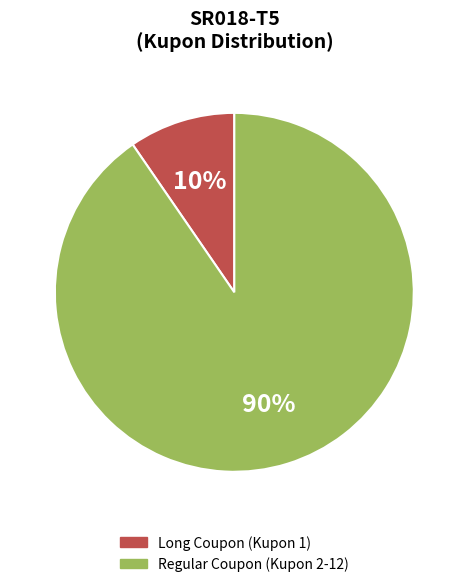

Does any single category account for the majority?

Yes